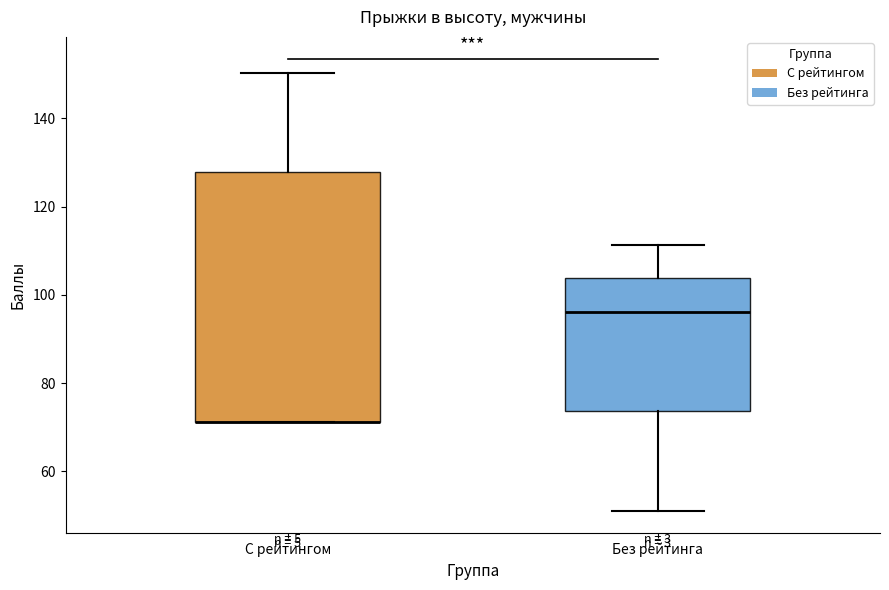

Where is the upper edge of the box for С рейтингом on the y-axis? The values are not printed on the chart, so give them approximately, as read against the axis.

128